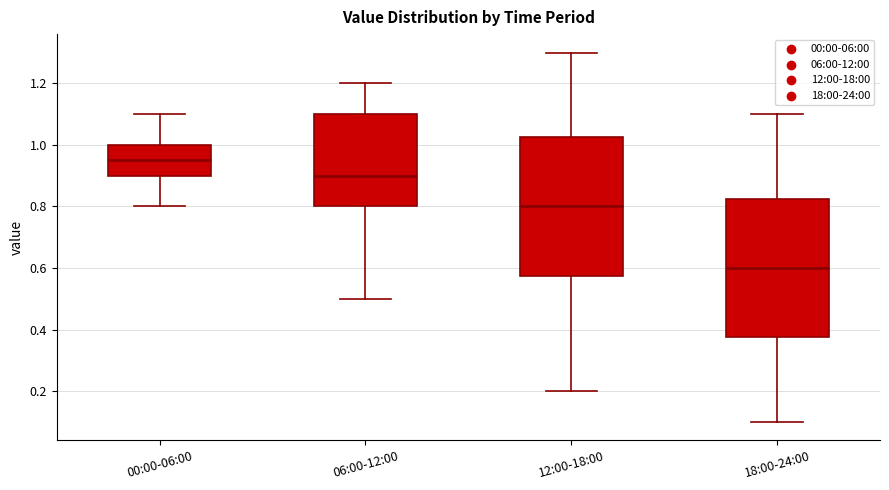

Reading left to right, read every box against the y-axis: the position of its median line, the range the box covers, and the ends of its whiskers. The values are not printed on the chart, so give them approximately, as read against the axis.

00:00-06:00: median 0.96, box 0.90 to 1.00, whiskers 0.80 to 1.10
06:00-12:00: median 0.90, box 0.80 to 1.10, whiskers 0.50 to 1.20
12:00-18:00: median 0.80, box 0.58 to 1.02, whiskers 0.20 to 1.30
18:00-24:00: median 0.60, box 0.38 to 0.82, whiskers 0.10 to 1.10